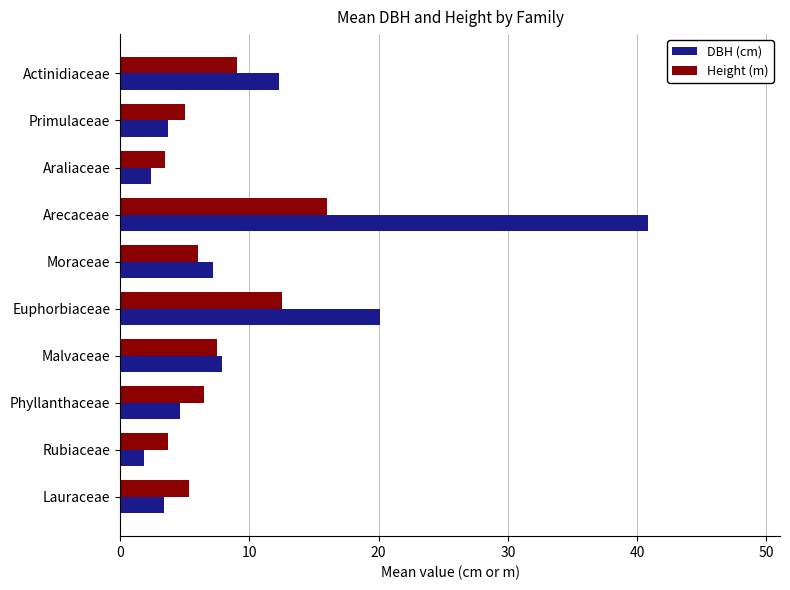

List the series in order of their peak value, highest first.

DBH (cm), Height (m)